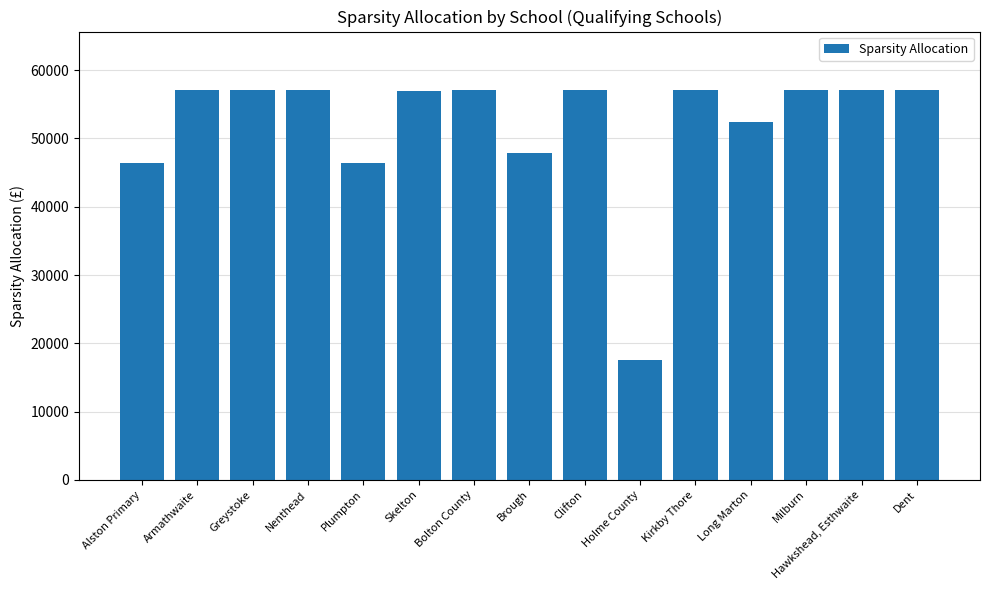

How many values are below 57100?

6